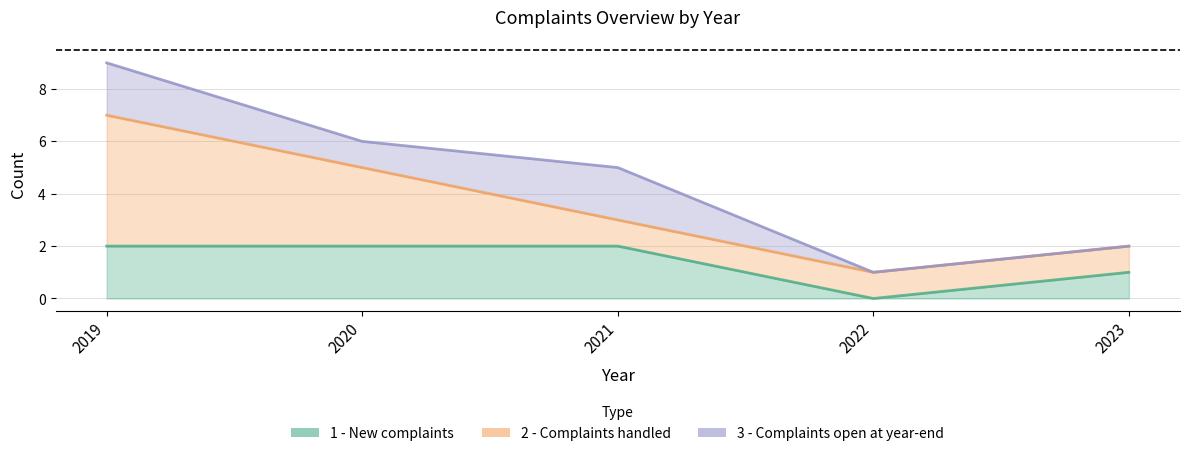

Rank the series at 2021 from lowest to highest value.

2 - Complaints handled, 1 - New complaints, 3 - Complaints open at year-end